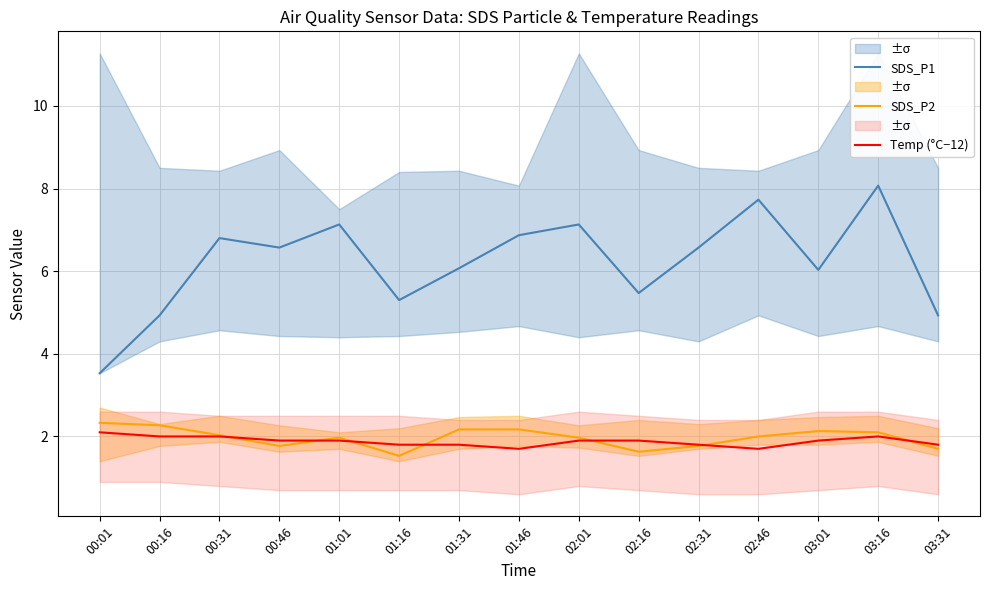

Is the value of SDS_P1 at 02:31 greater than the value of Temp (°C−12) at 00:01?

Yes